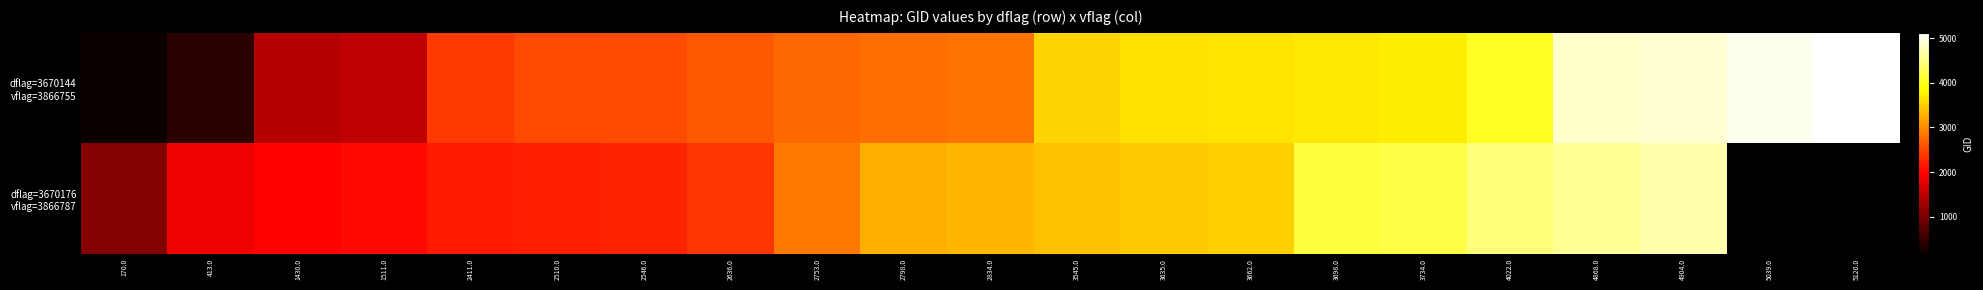

What is the lowest value of the dflag=3670176 vflag=3866787 series?

1079.0